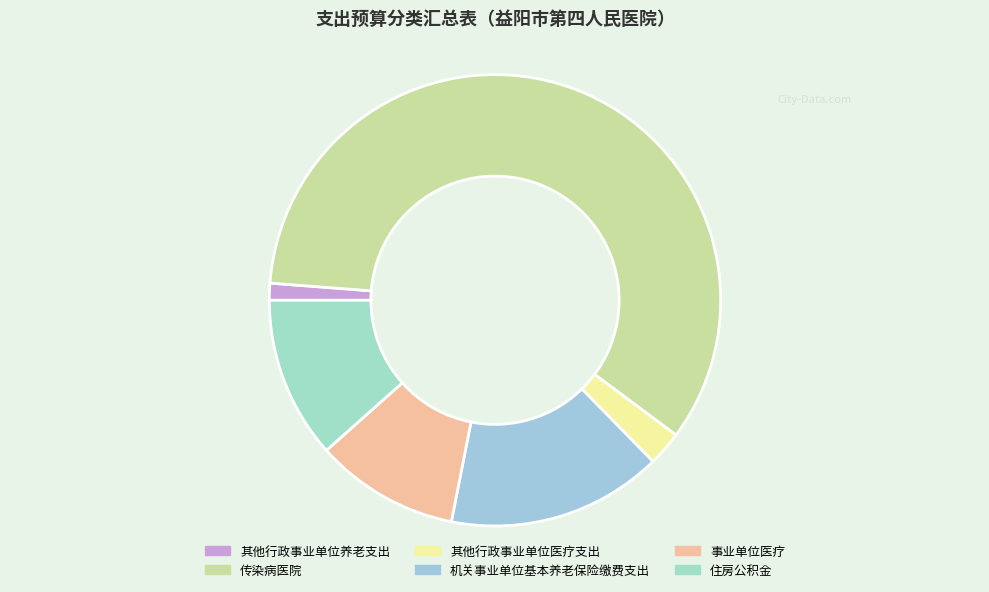

Approximately how many times larger is the value at 其他行政事业单位医疗支出 compared to 其他行政事业单位养老支出?

2.0